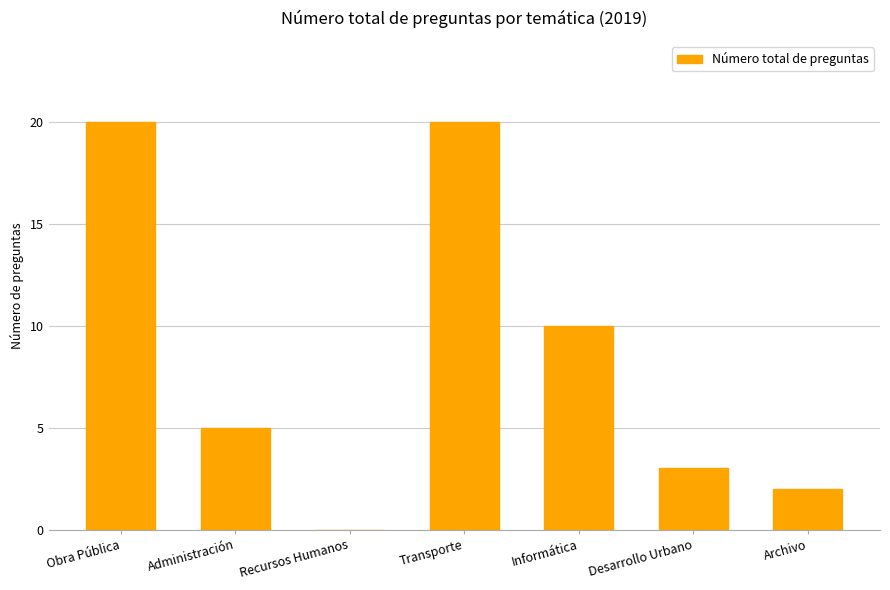

What is the greatest value displayed?

20